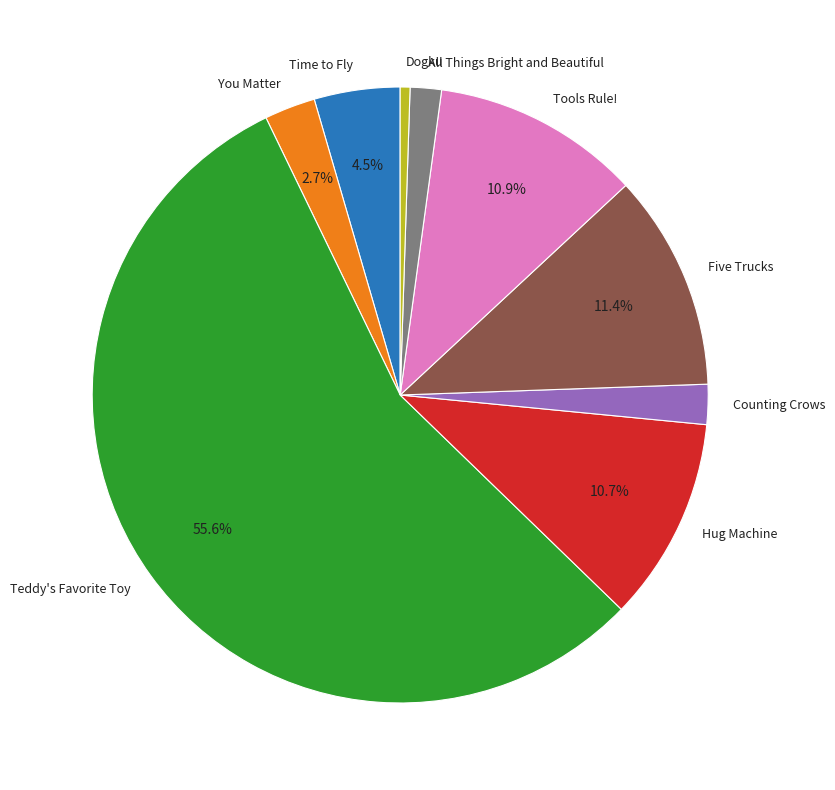

Which slice is the smallest?

Dogku